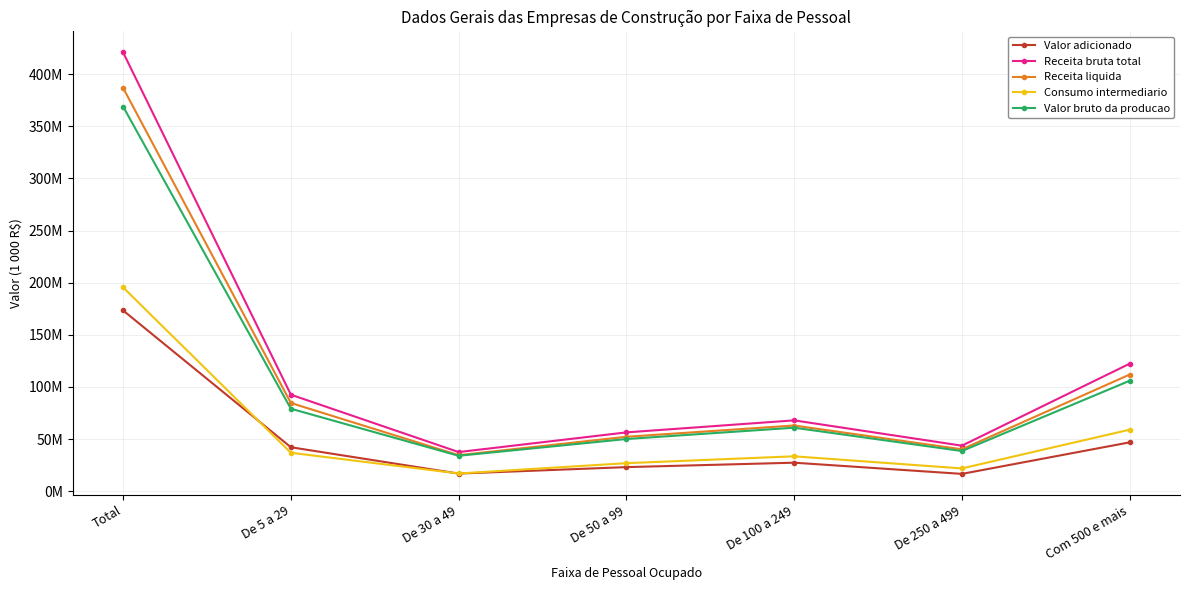

Rank the categories by Valor bruto da producao value from lowest to highest.

De 30 a 49, De 250 a 499, De 50 a 99, De 100 a 249, De 5 a 29, Com 500 e mais, Total